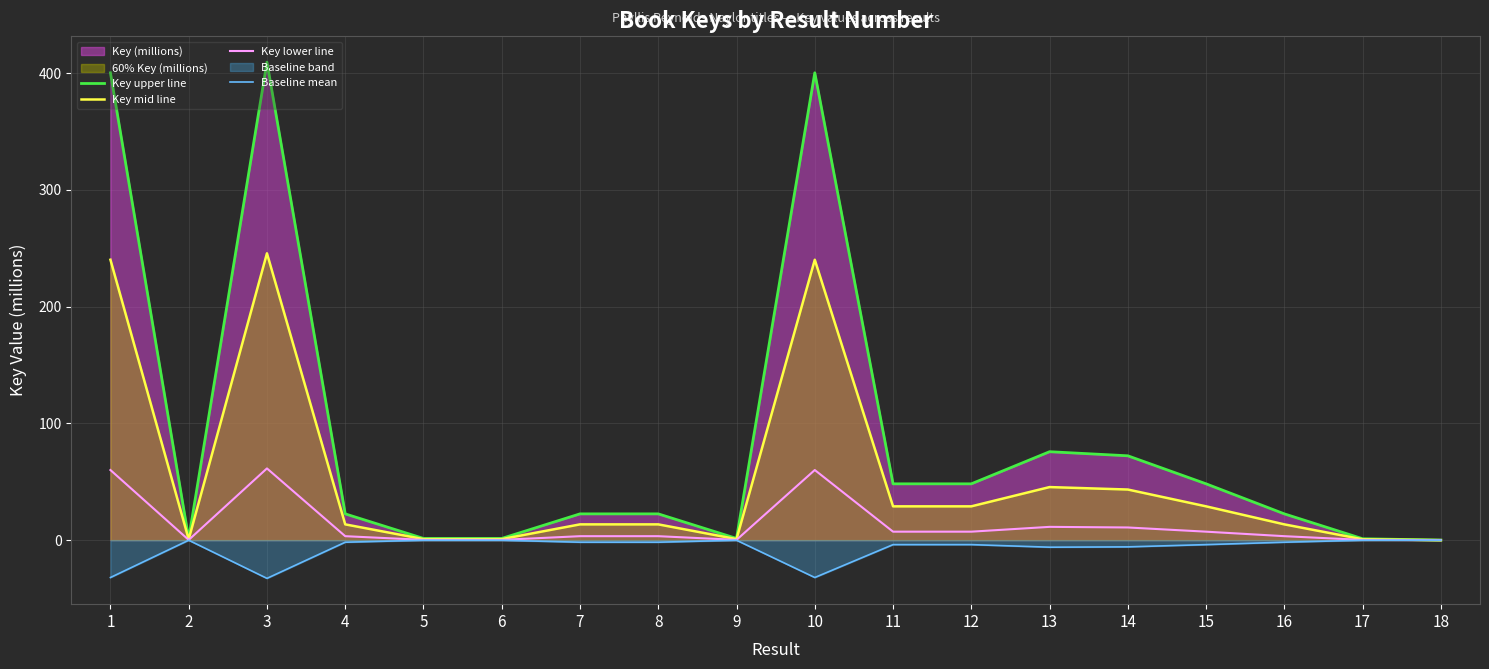

How many values in the Key lower line series exceed 3?

12